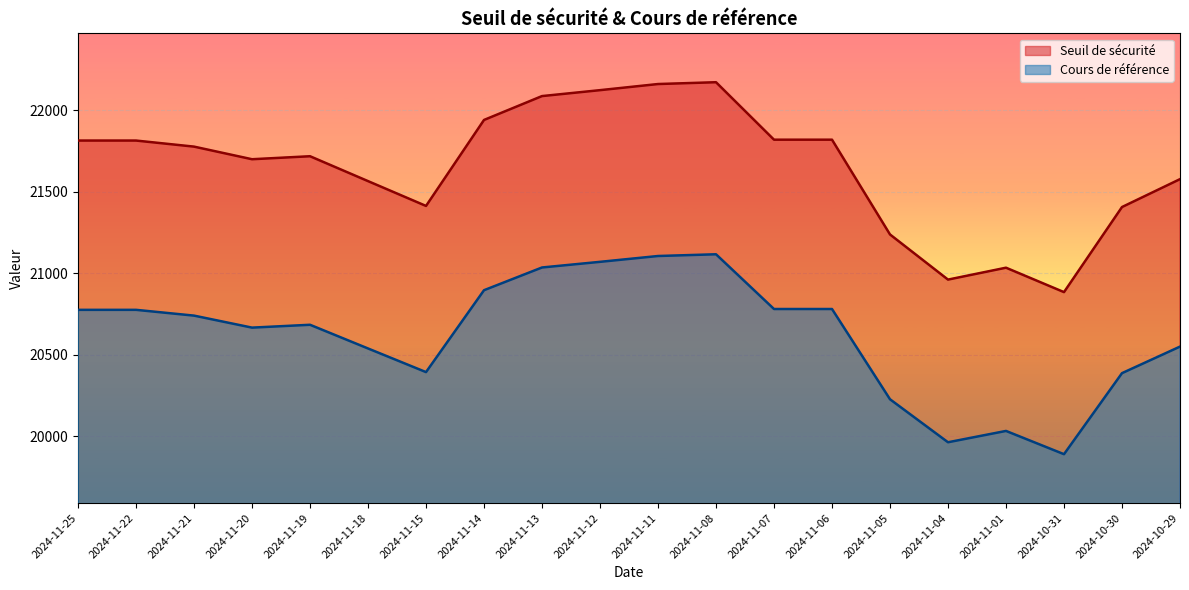

What value does the Seuil de sécurité series have at 2024-11-21?

21777.8